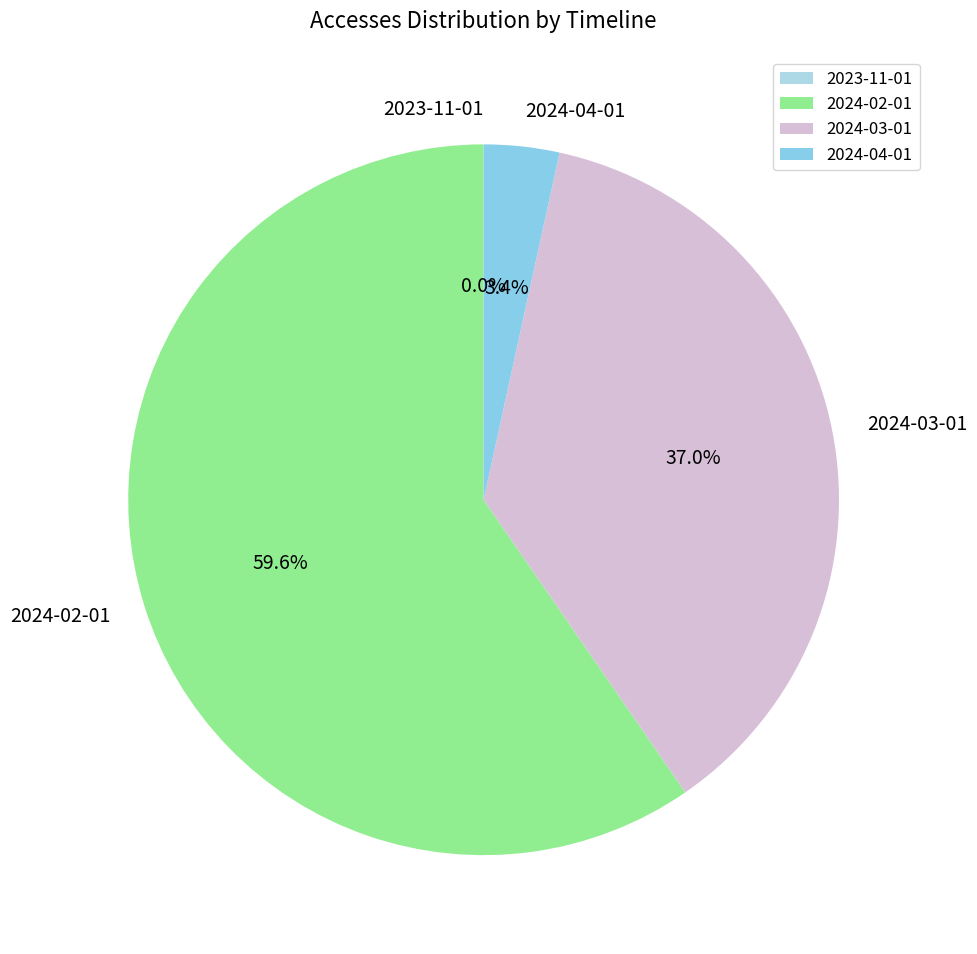

What percentage is the 2024-02-01 slice, to the nearest percent?

60%